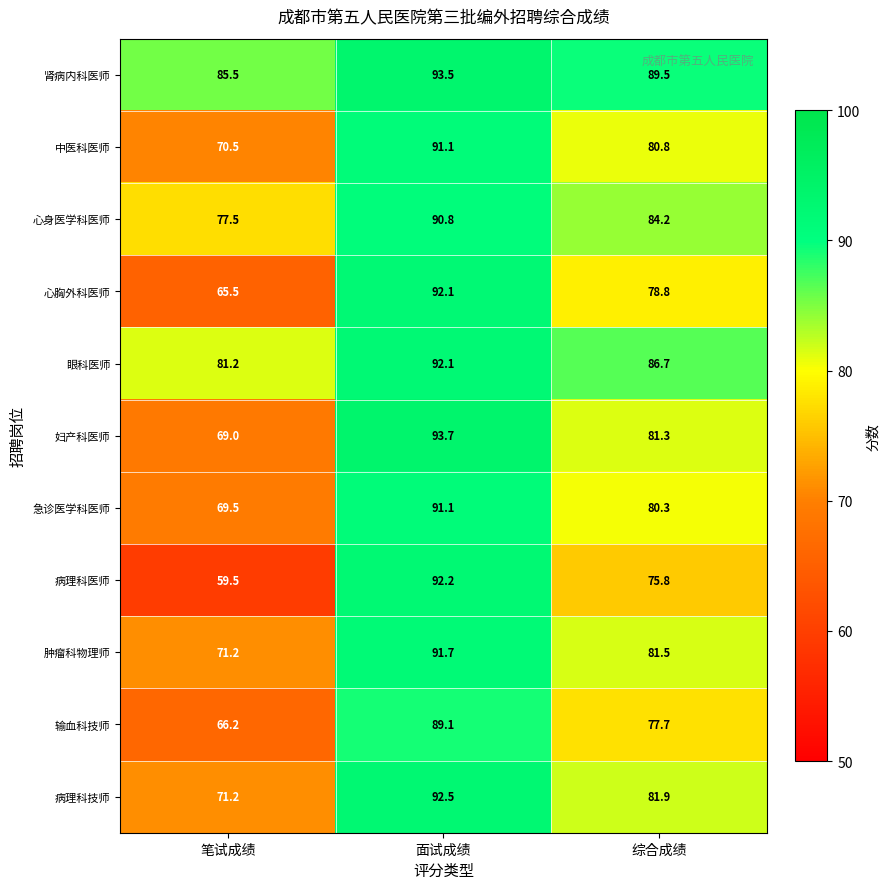

The 肾病内科医师 series shows 152.8 at 综合成绩. True or false?

False